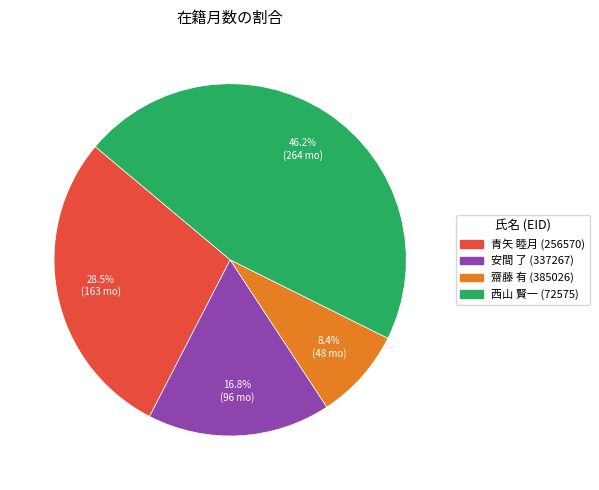

Count the number of slices in the pie.

4